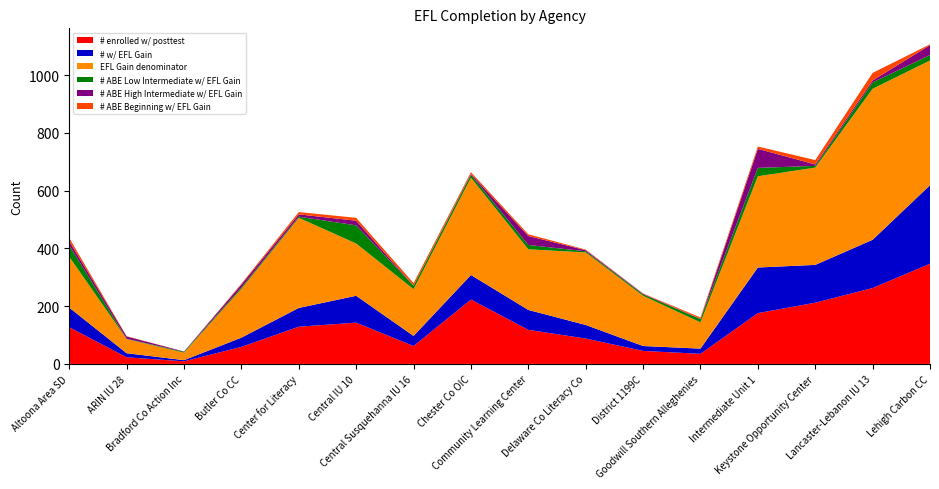

Reading left to right, list all the values displayed in this chart.

# enrolled w/ posttest: Altoona Area SD=127	ARIN IU 28=23	Bradford Co Action Inc=9	Butler Co CC=59	Center for Literacy=129	Central IU 10=143	Central Susquehanna IU 16=62	Chester Co OIC=223	Community Learning Center=118	Delaware Co Literacy Co=88	District 1199C=45	Goodwill Southern Alleghenies=35	Intermediate Unit 1=176	Keystone Opportunity Center=212	Lancaster-Lebanon IU 13=263	Lehigh Carbon CC=347
# w/ EFL Gain: Altoona Area SD=68	ARIN IU 28=14	Bradford Co Action Inc=4	Butler Co CC=32	Center for Literacy=65	Central IU 10=93	Central Susquehanna IU 16=35	Chester Co OIC=85	Community Learning Center=69	Delaware Co Literacy Co=47	District 1199C=17	Goodwill Southern Alleghenies=18	Intermediate Unit 1=158	Keystone Opportunity Center=131	Lancaster-Lebanon IU 13=167	Lehigh Carbon CC=272
EFL Gain denominator: Altoona Area SD=176	ARIN IU 28=49	Bradford Co Action Inc=26	Butler Co CC=169	Center for Literacy=312	Central IU 10=181	Central Susquehanna IU 16=162	Chester Co OIC=337	Community Learning Center=210	Delaware Co Literacy Co=251	District 1199C=174	Goodwill Southern Alleghenies=91	Intermediate Unit 1=316	Keystone Opportunity Center=337	Lancaster-Lebanon IU 13=523	Lehigh Carbon CC=432
# ABE Low Intermediate w/ EFL Gain: Altoona Area SD=40	ARIN IU 28=1	Bradford Co Action Inc=3	Butler Co CC=5	Center for Literacy=4	Central IU 10=63	Central Susquehanna IU 16=12	Chester Co OIC=10	Community Learning Center=15	Delaware Co Literacy Co=4	District 1199C=5	Goodwill Southern Alleghenies=11	Intermediate Unit 1=29	Keystone Opportunity Center=6	Lancaster-Lebanon IU 13=22	Lehigh Carbon CC=19
# ABE High Intermediate w/ EFL Gain: Altoona Area SD=14	ARIN IU 28=8	Bradford Co Action Inc=1	Butler Co CC=10	Center for Literacy=8	Central IU 10=16	Central Susquehanna IU 16=0	Chester Co OIC=3	Community Learning Center=31	Delaware Co Literacy Co=4	District 1199C=2	Goodwill Southern Alleghenies=1	Intermediate Unit 1=66	Keystone Opportunity Center=5	Lancaster-Lebanon IU 13=7	Lehigh Carbon CC=34
# ABE Beginning w/ EFL Gain: Altoona Area SD=11	ARIN IU 28=1	Bradford Co Action Inc=0	Butler Co CC=3	Center for Literacy=8	Central IU 10=10	Central Susquehanna IU 16=9	Chester Co OIC=6	Community Learning Center=6	Delaware Co Literacy Co=2	District 1199C=1	Goodwill Southern Alleghenies=5	Intermediate Unit 1=8	Keystone Opportunity Center=15	Lancaster-Lebanon IU 13=26	Lehigh Carbon CC=3